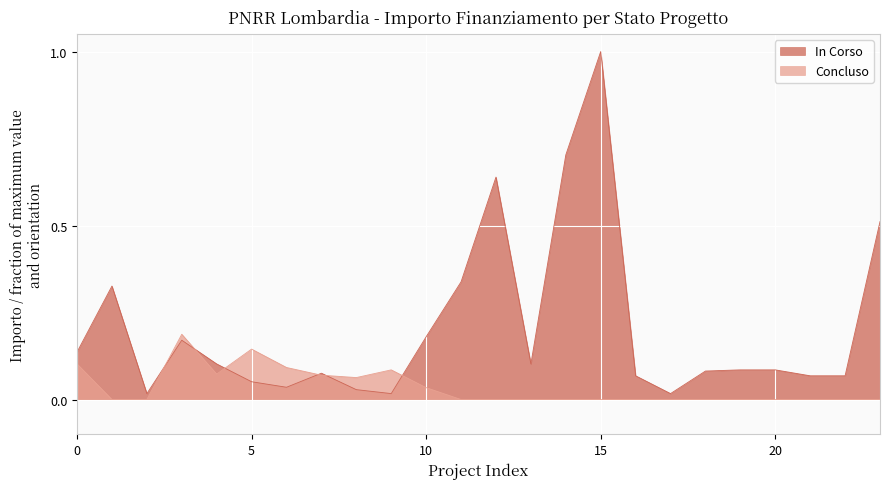

What value does the data have at 11?

0.3